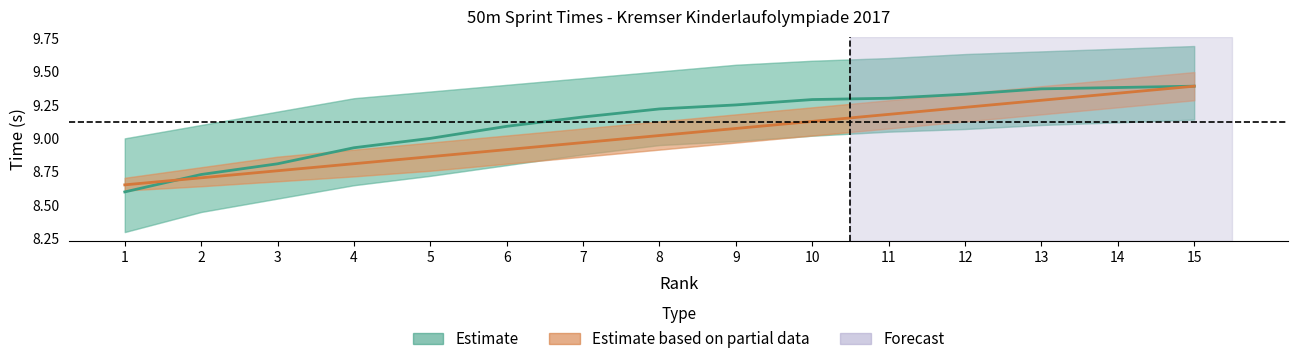

How many times do Estimate based on partial data and Estimate cross each other?

1